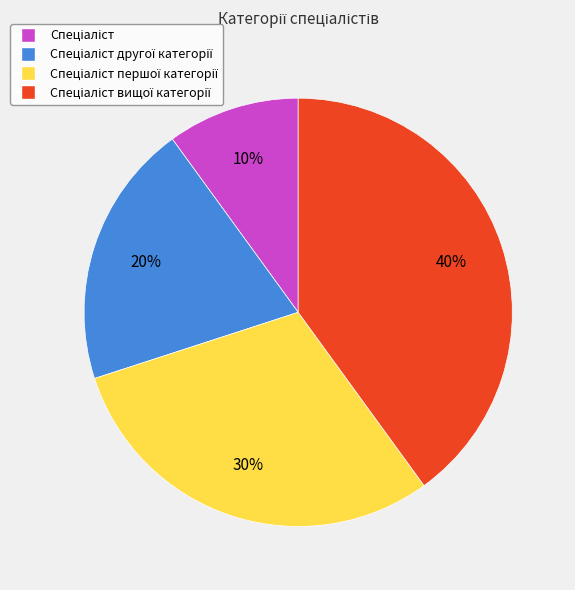

Is there a majority slice in this chart?

No